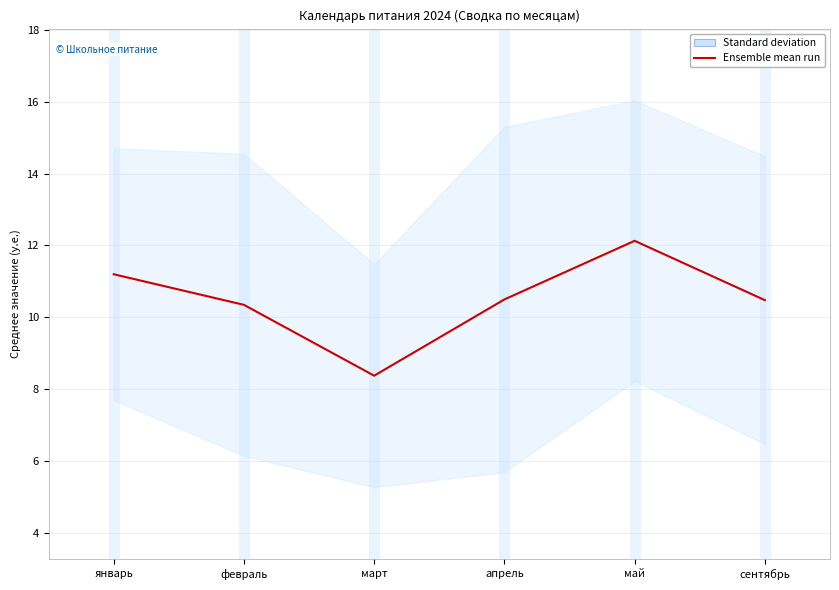

How many points are lower than both their immediate neighbors (excluding endpoints)?

1